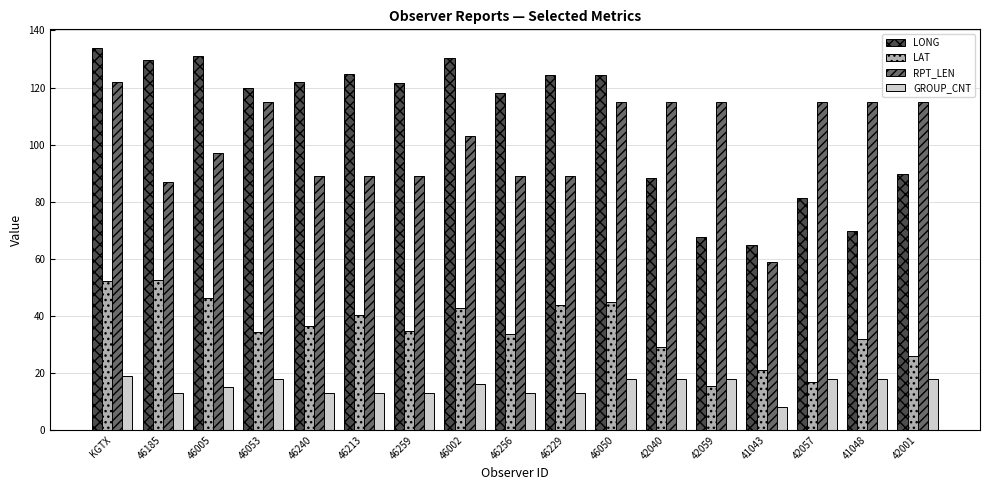

Which series has the largest range (max minus min)?

LONG